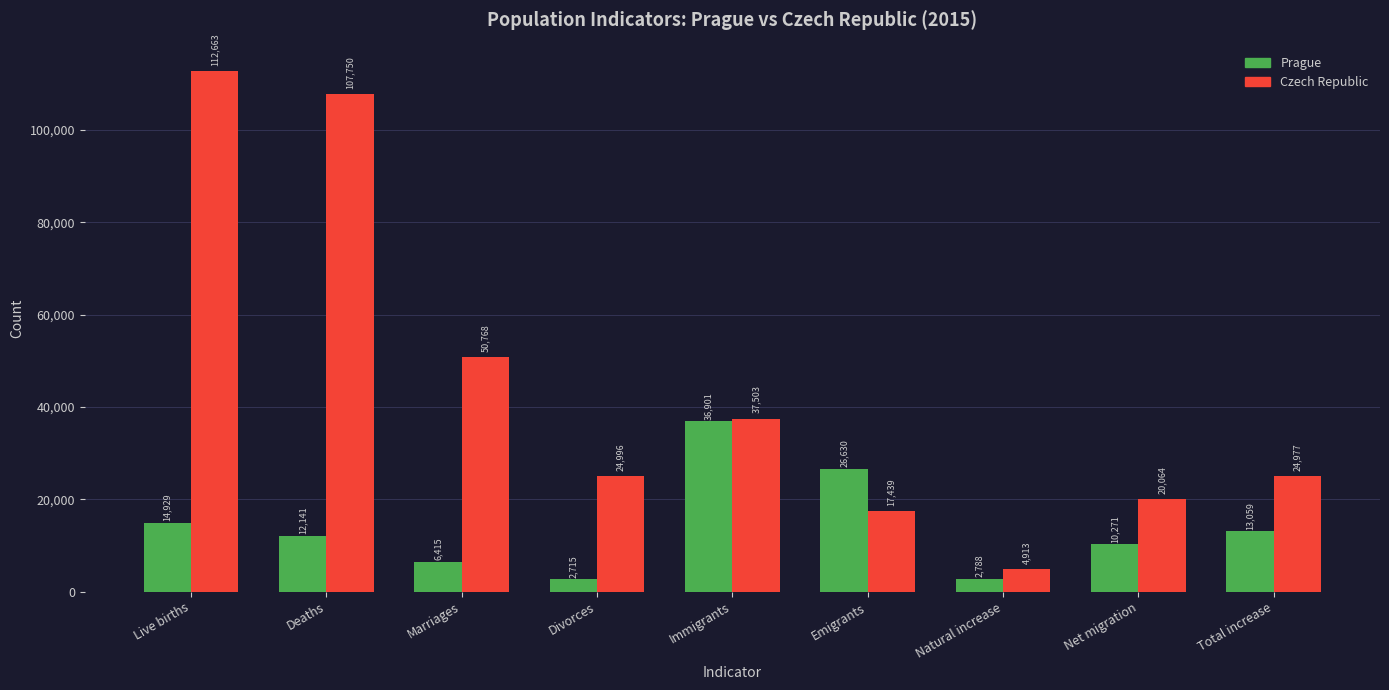

How many values in the Czech Republic series are below 24996?

4